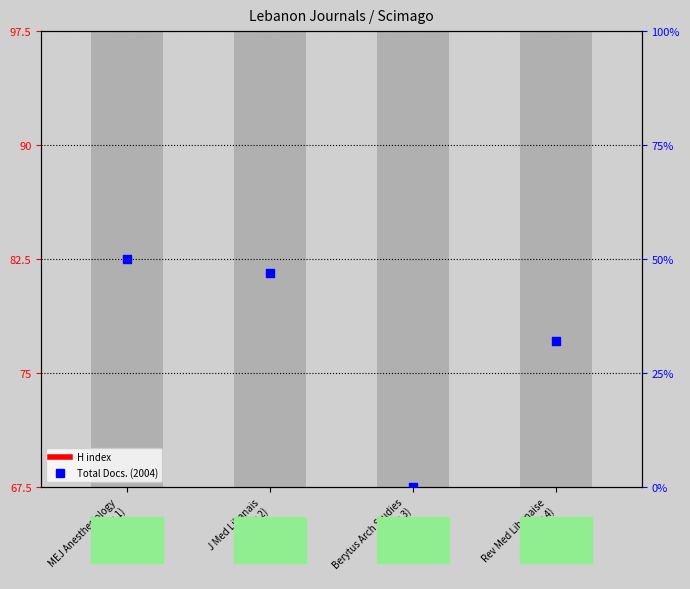

Is the value of Total Docs. (2004) at Berytus Arch Studies
(Rank 3) greater than the value of H index at J Med Libanais
(Rank 2)?

No